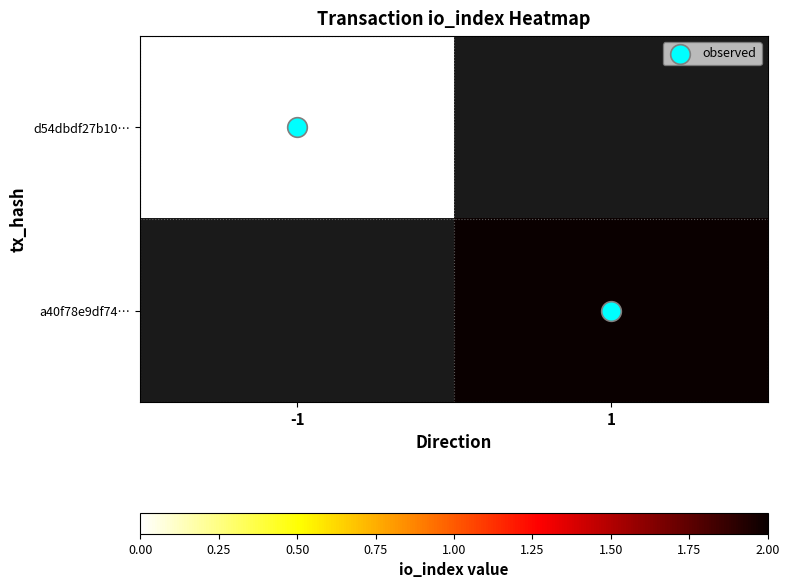

Which category has the highest value in the a40f78e9df74… series?

-1